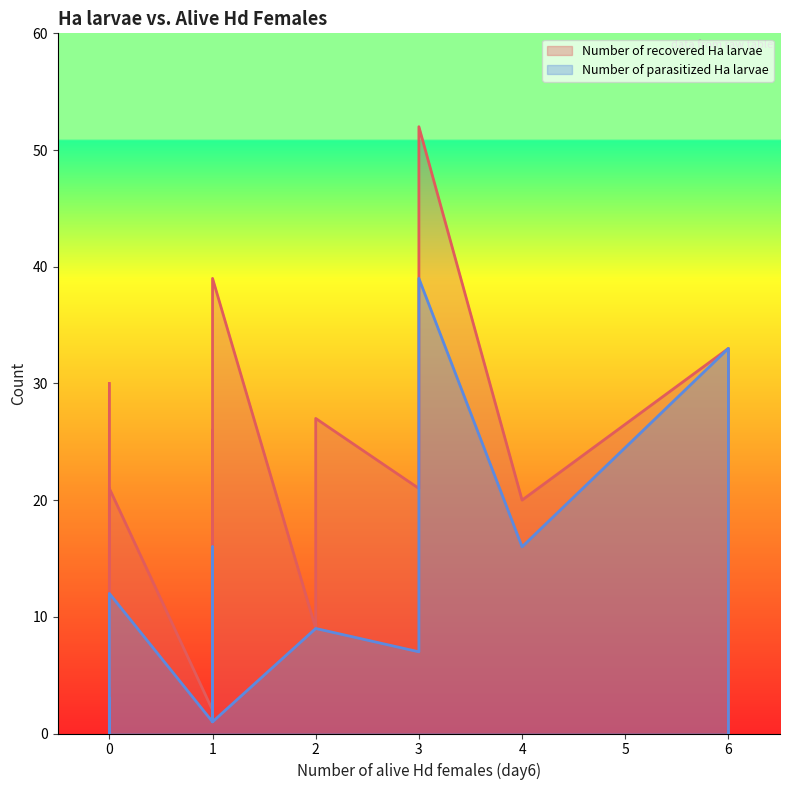

True or false: Number of parasitized Ha larvae and Number of recovered Ha larvae cross at least once.

False